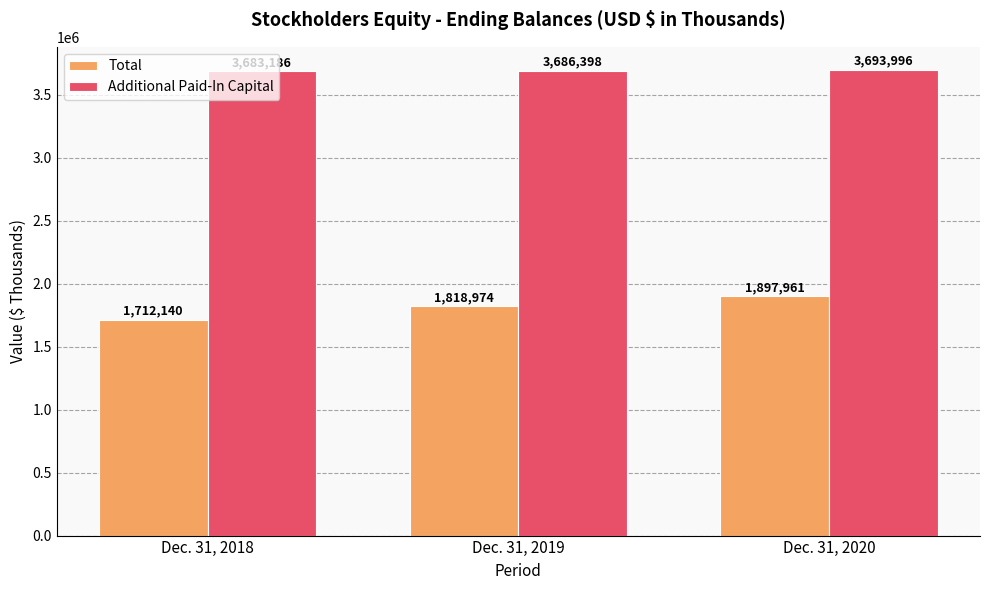

How many values in the Additional Paid-In Capital series are below 3686398?

1